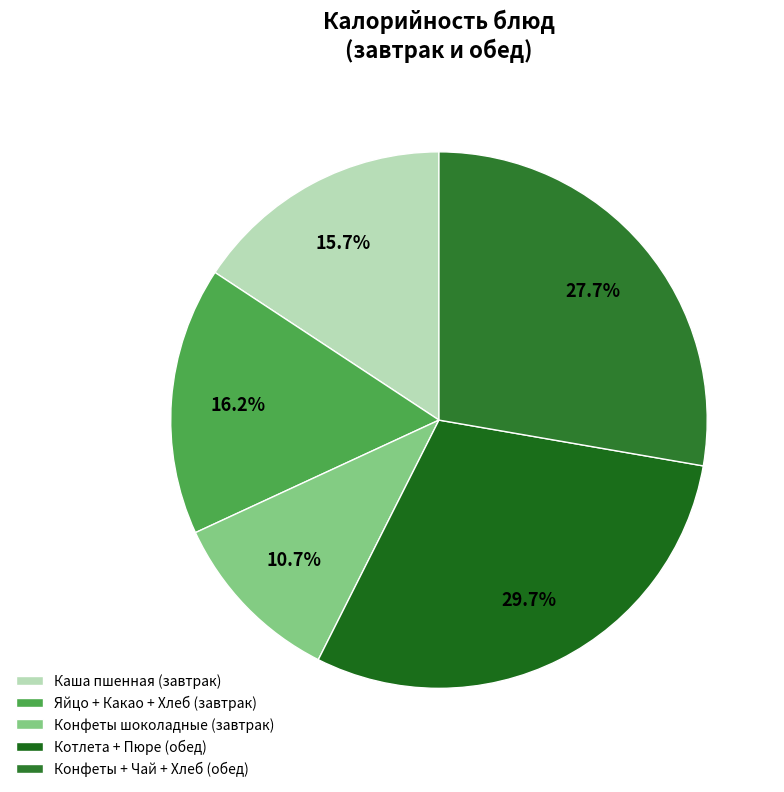

How many segments does this pie chart have?

5